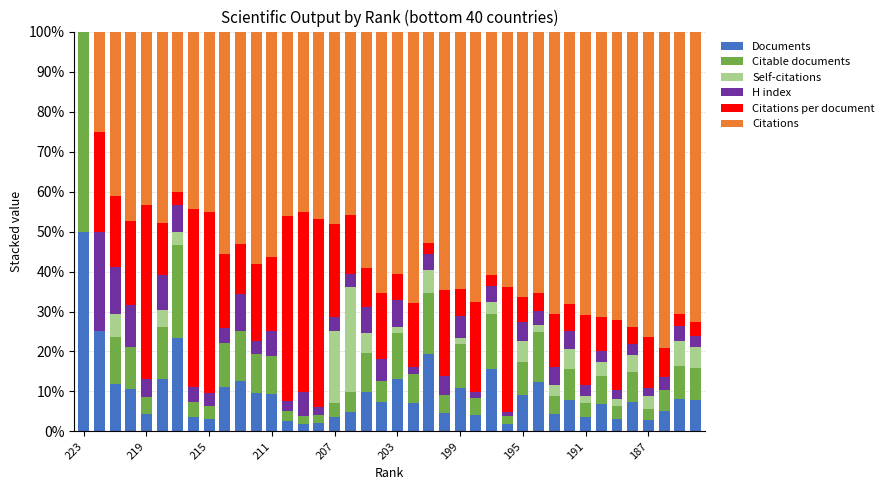

What are all the series names shown in the legend?

Documents, Citable documents, Self-citations, H index, Citations per document, Citations